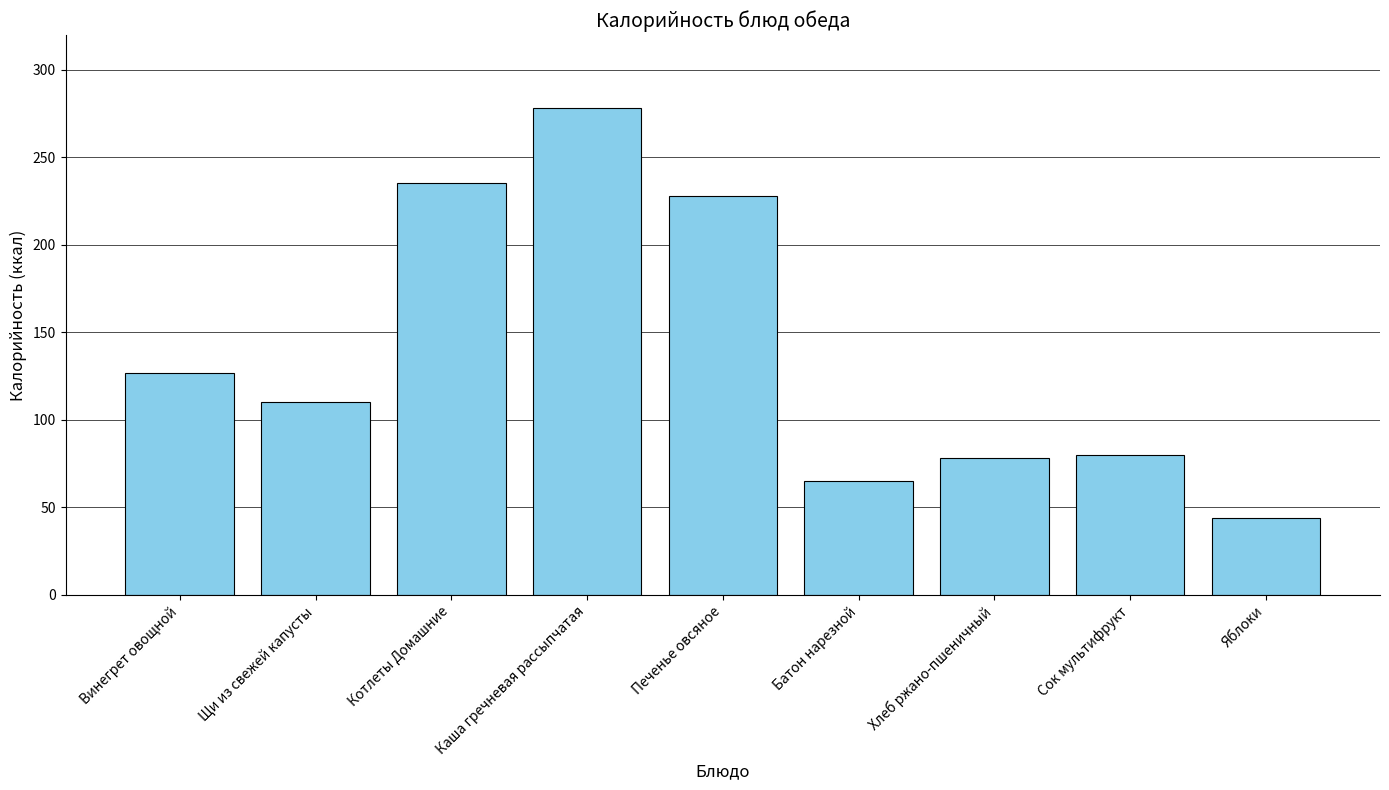

What position from the right is Щи из свежей капусты?

8